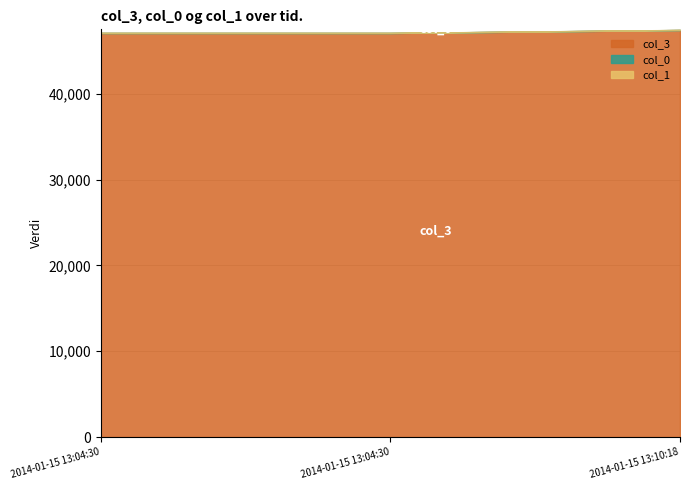

Is the value of col_1 at 2014-01-15 13:04:30 greater than the value of col_3 at 2014-01-15 13:10:18?

No